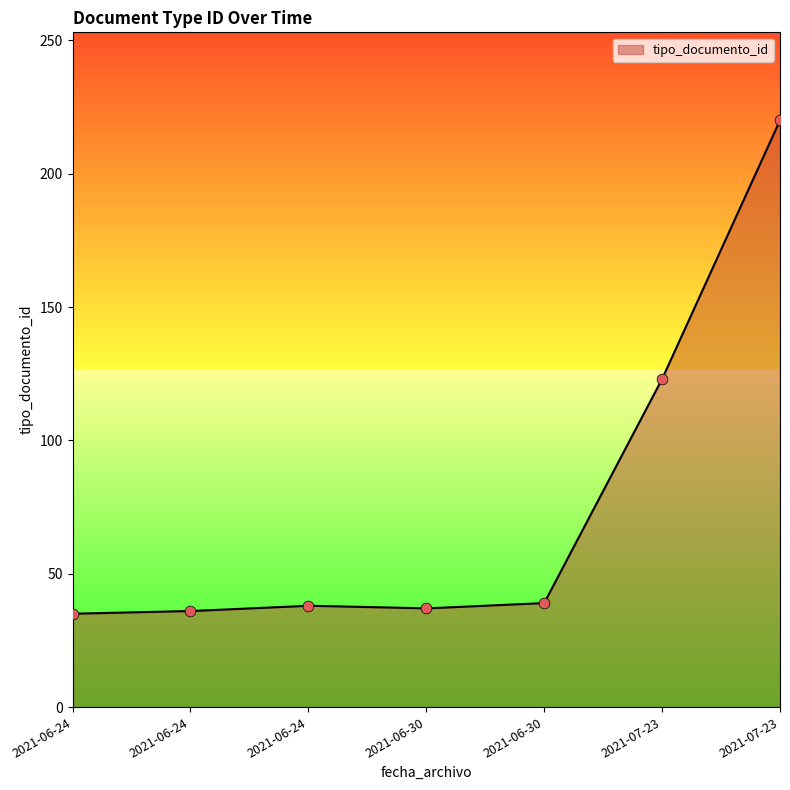

Between 2021-06-30 and 2021-07-23, which is larger?

2021-07-23